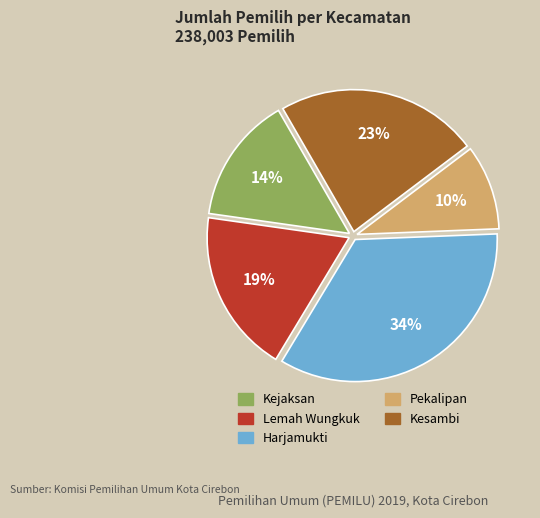

Is there a majority slice in this chart?

No